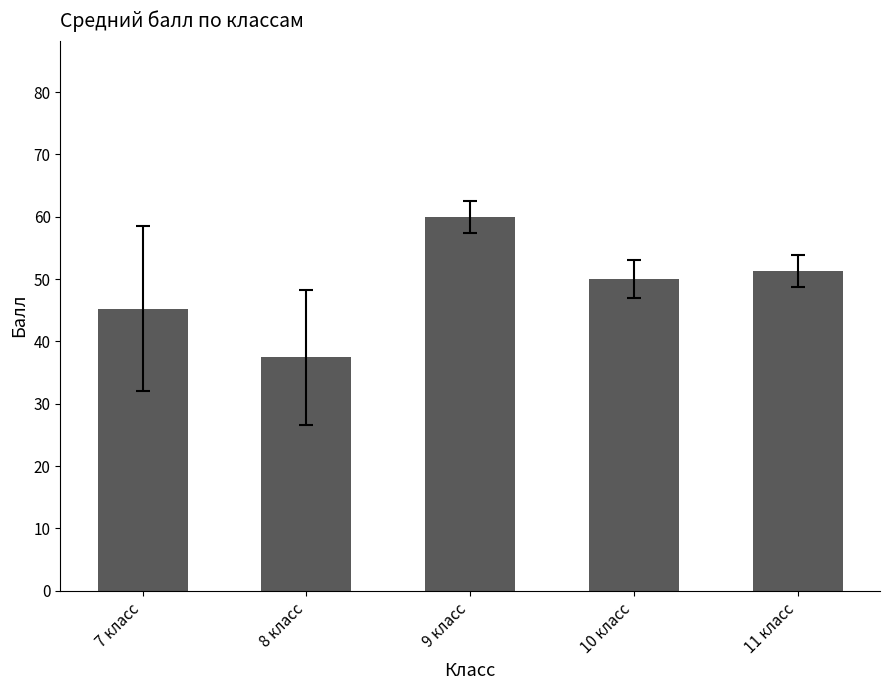

Which label corresponds to the smallest value in the chart?

8 класс